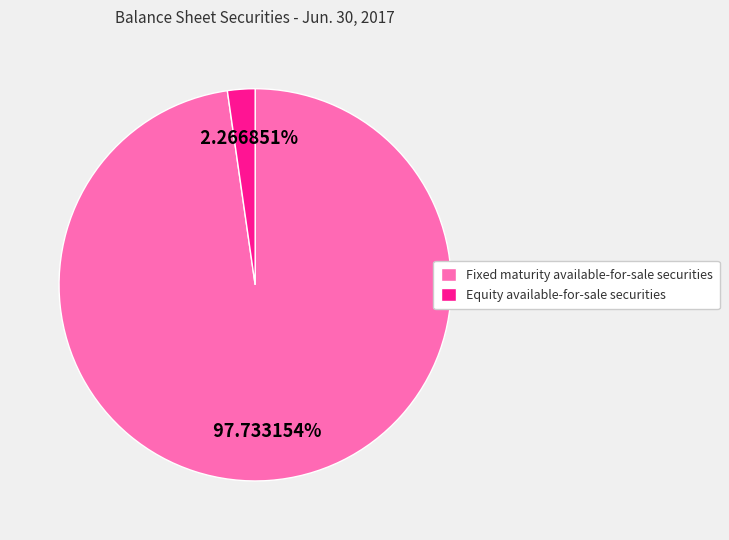

To the nearest percent, what is the combined percentage of Equity available-for-sale securities and Fixed maturity available-for-sale securities?

100%